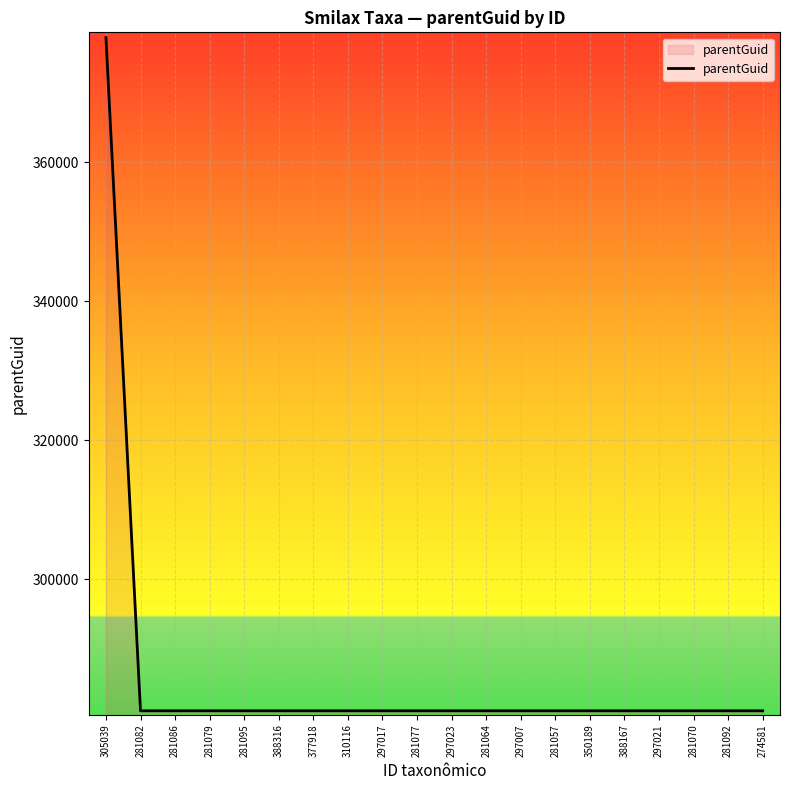

What value does the data have at 388316?

281053